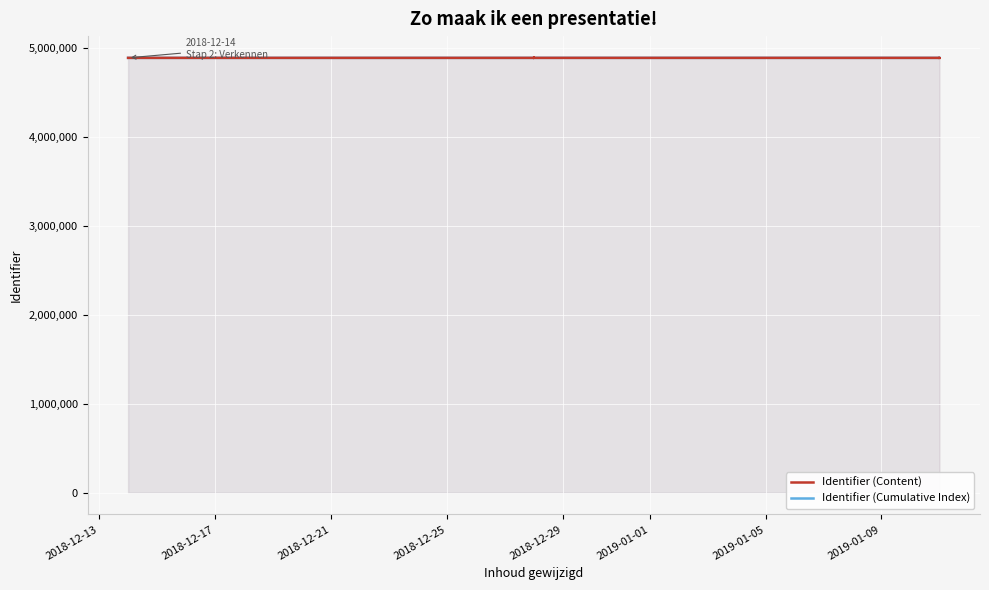

Rank the series at 2018-12-17 from highest to lowest value.

Identifier (Cumulative Index), Identifier (Content)